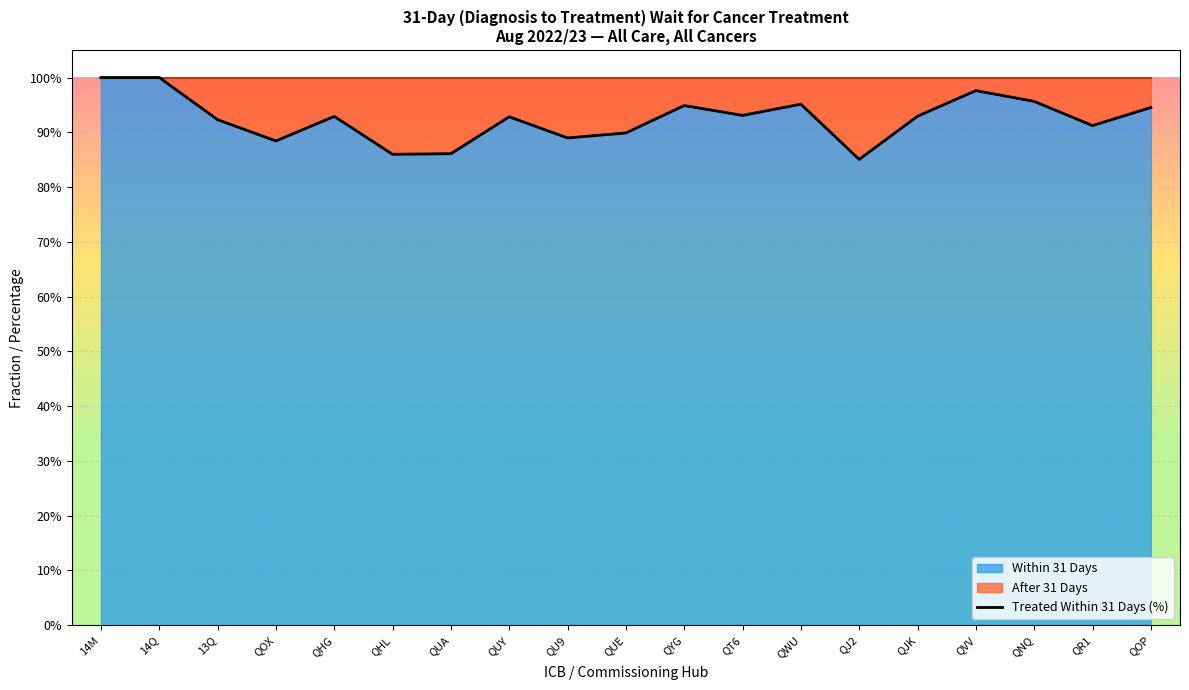

Where is the first local maximum?

QHG